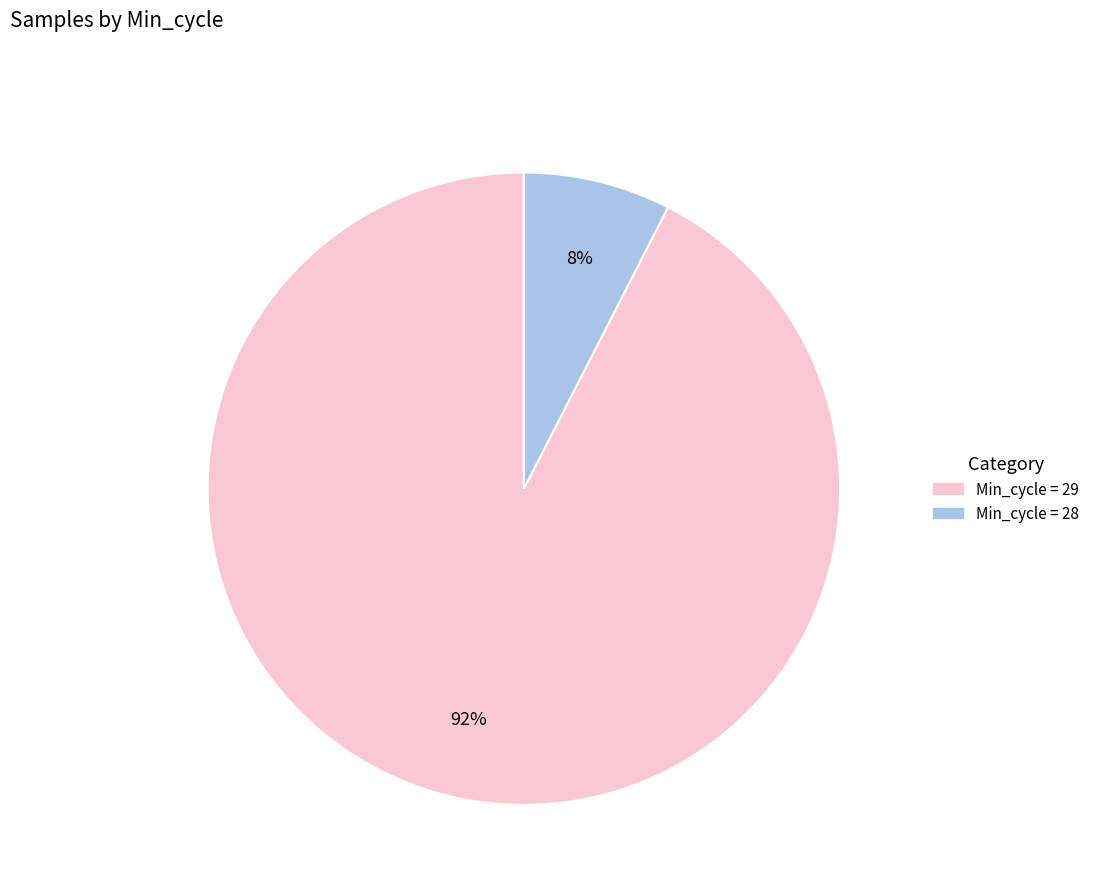

To the nearest percent, what is the average slice percentage?

50%